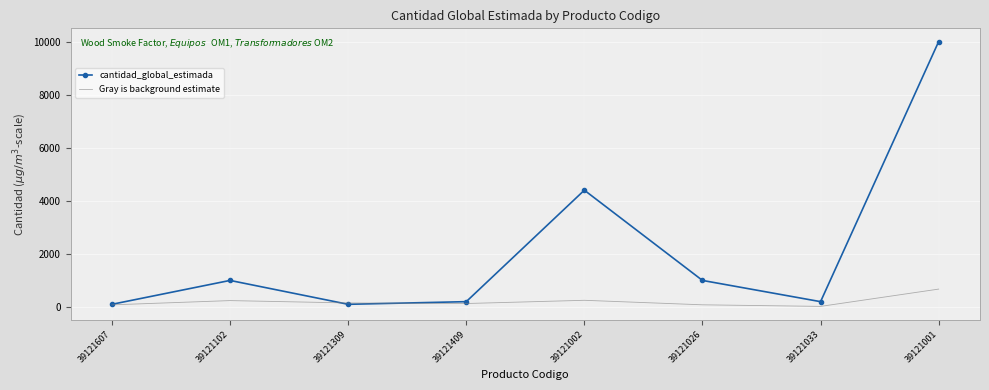

Which series has the widest spread of values?

cantidad_global_estimada